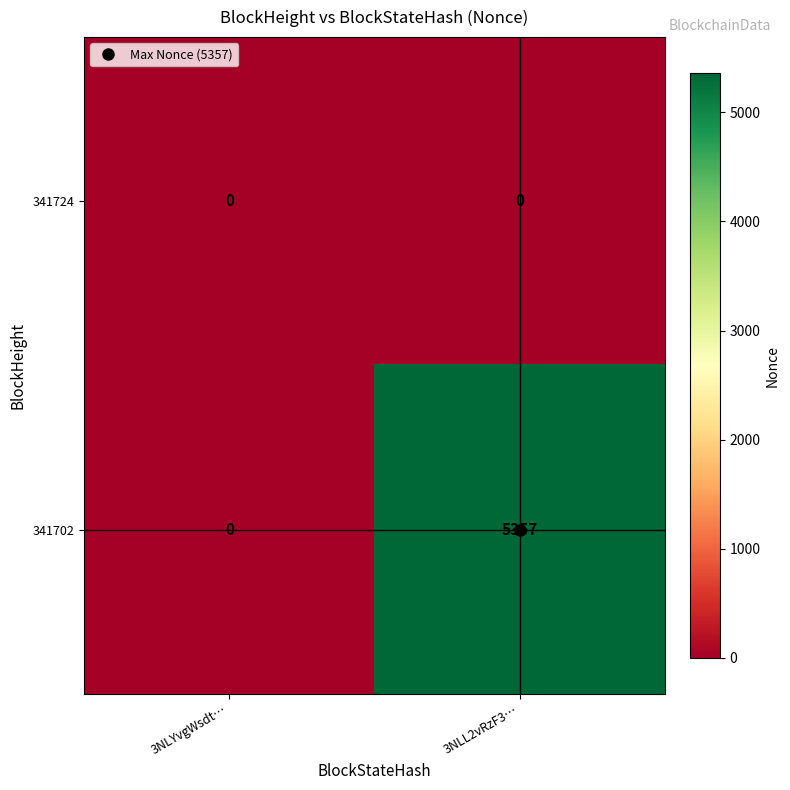

At how many categories does at least one series exceed 3624?

1